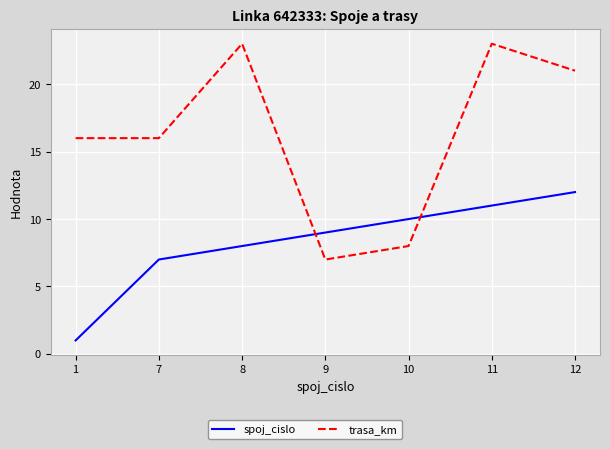

How many lines are shown in the chart?

2